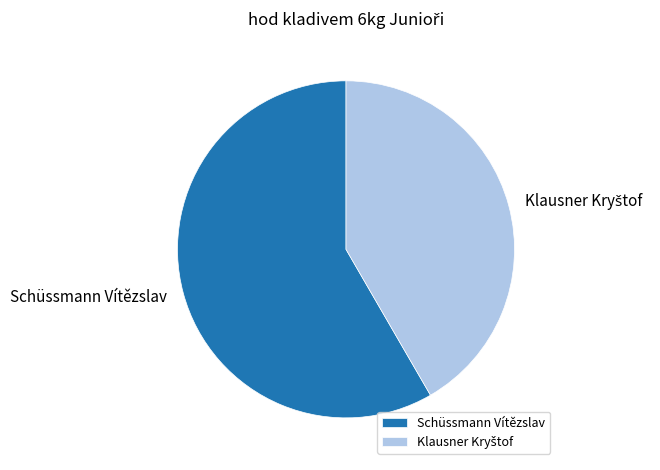

Count the number of slices in the pie.

2